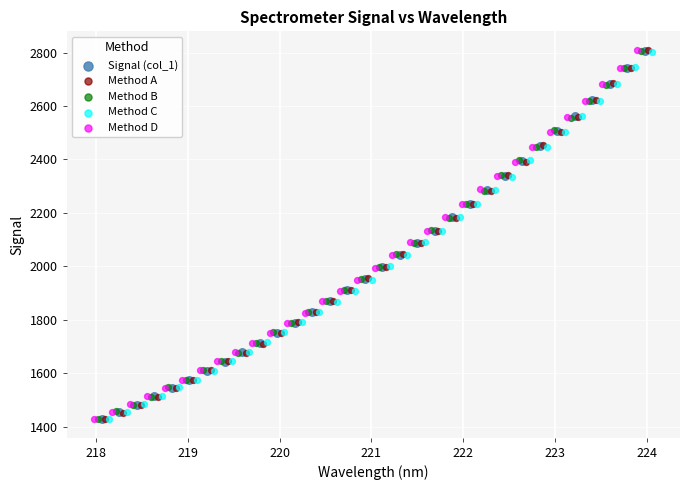

What are all the series names shown in the legend?

Signal (col_1), Method A, Method B, Method C, Method D